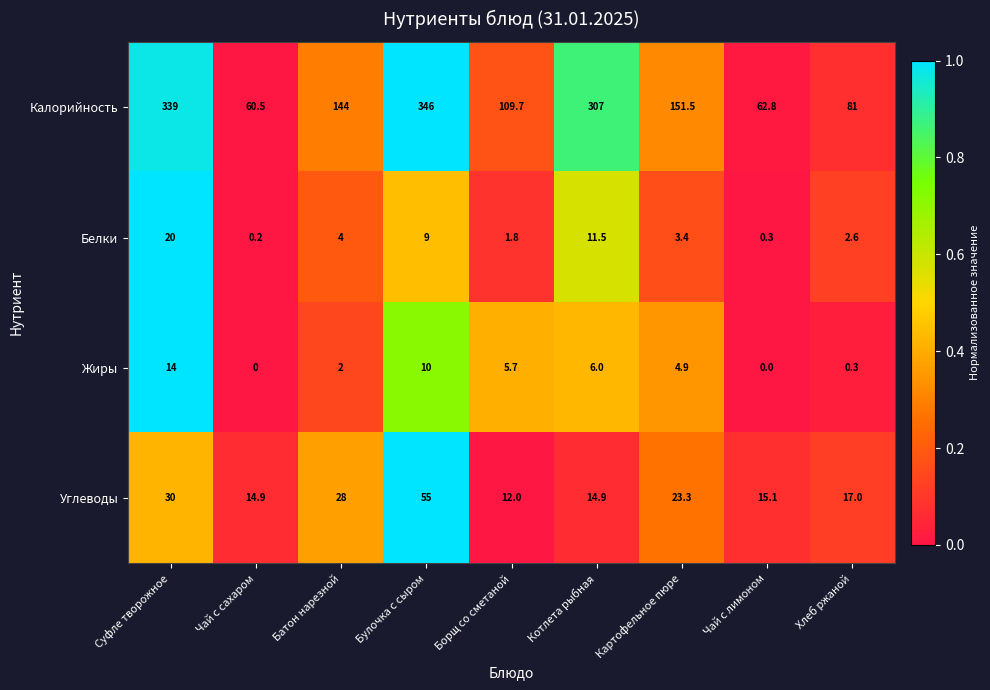

At which label does Калорийность first exceed 144?

Суфле творожное